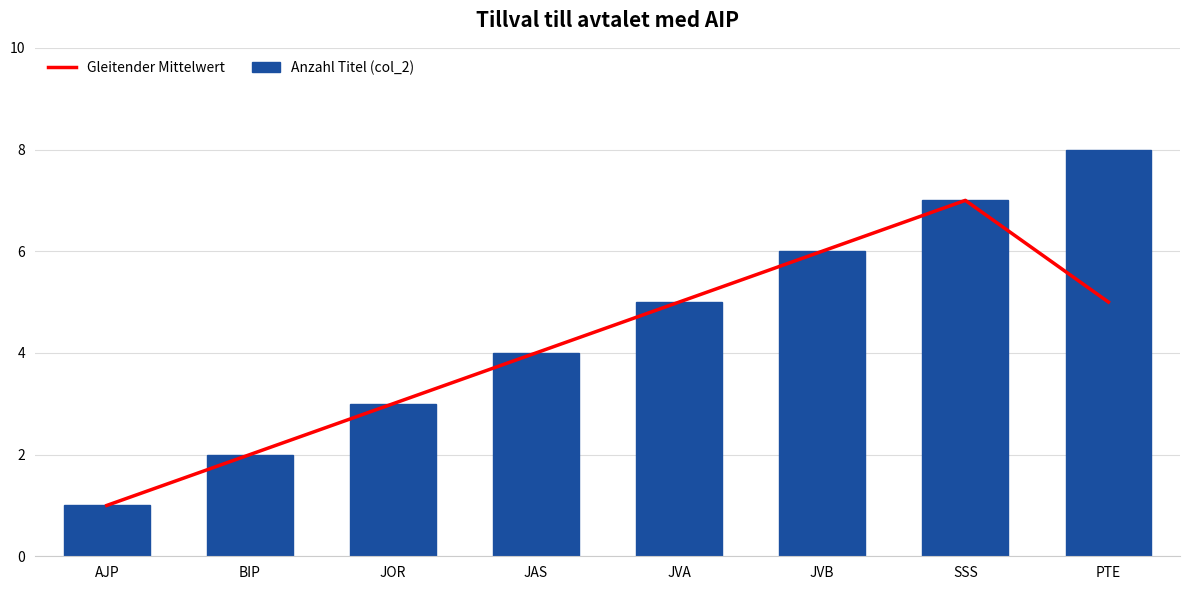

What is the sum of the Anzahl Titel (col_2) values at PTE and JAS?

12